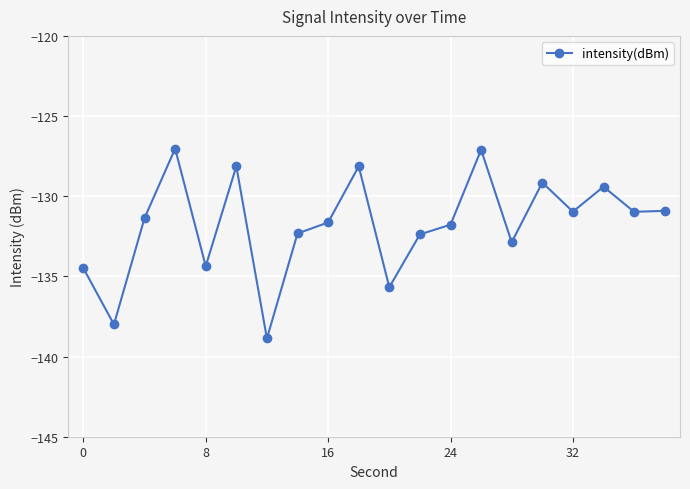

True or false: there are more than 2 points higher than both neighbors.

True